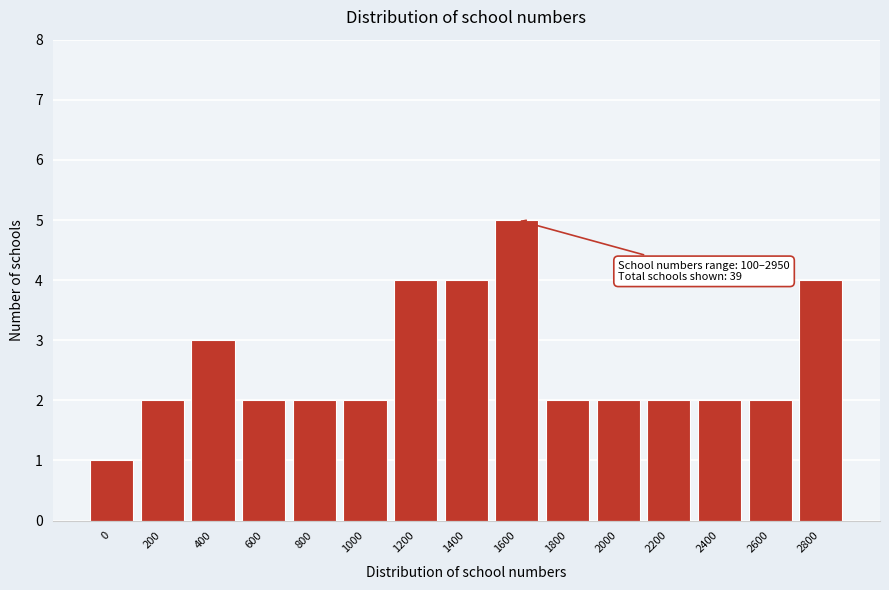

Reading left to right, transcribe all the data shown in this chart.

1	2	3	2	2	2	4	4	5	2	2	2	2	2	4